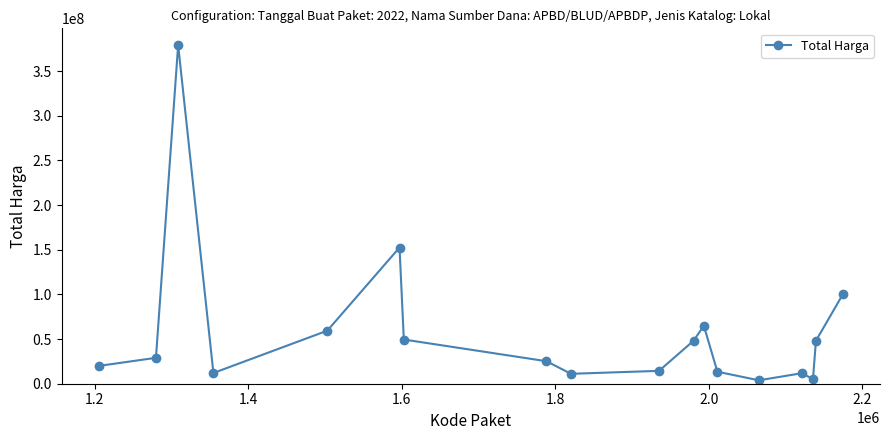

How many data points are less than 29000000?

9